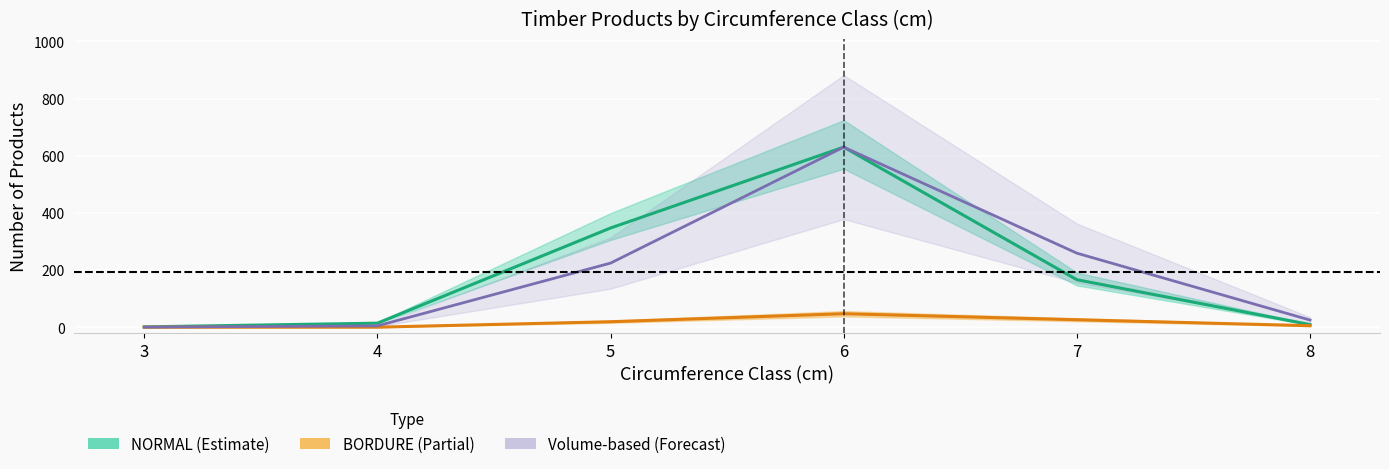

True or false: NORMAL (Estimate) and Volume-based (Forecast) cross at least once.

False